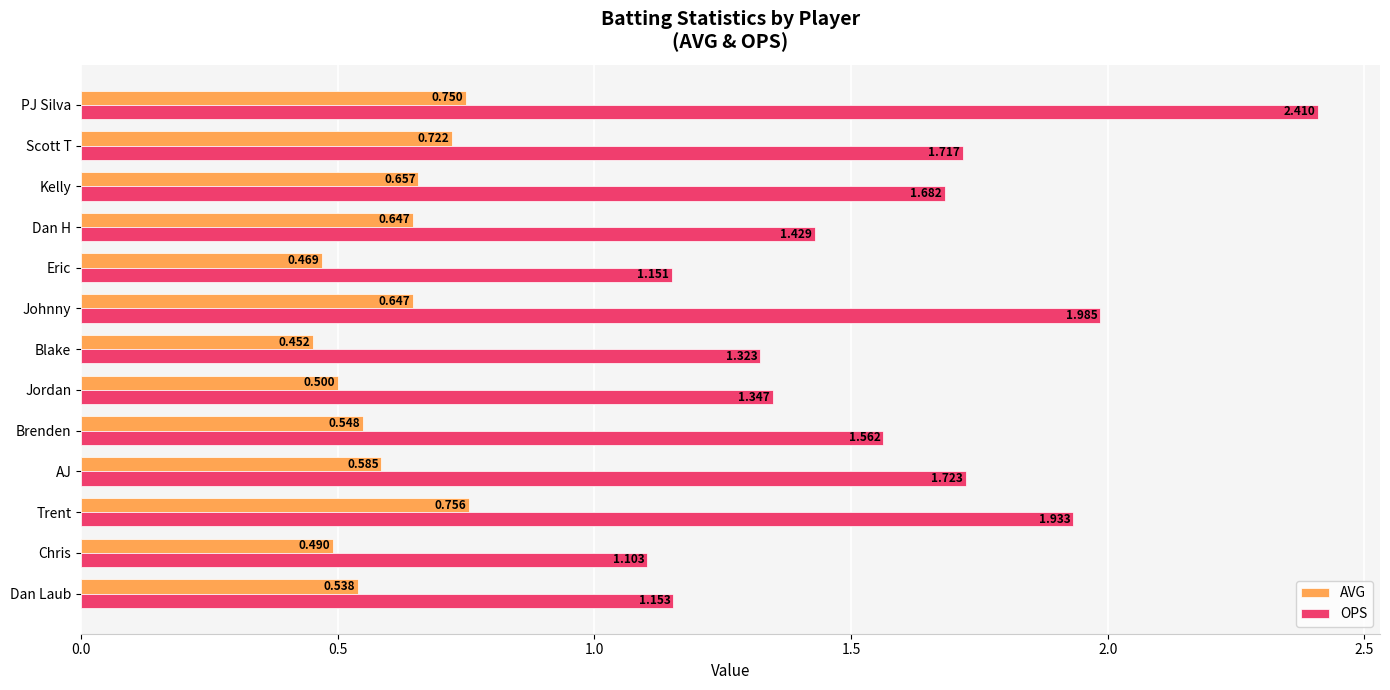

Rank the series at Eric from highest to lowest value.

OPS, AVG